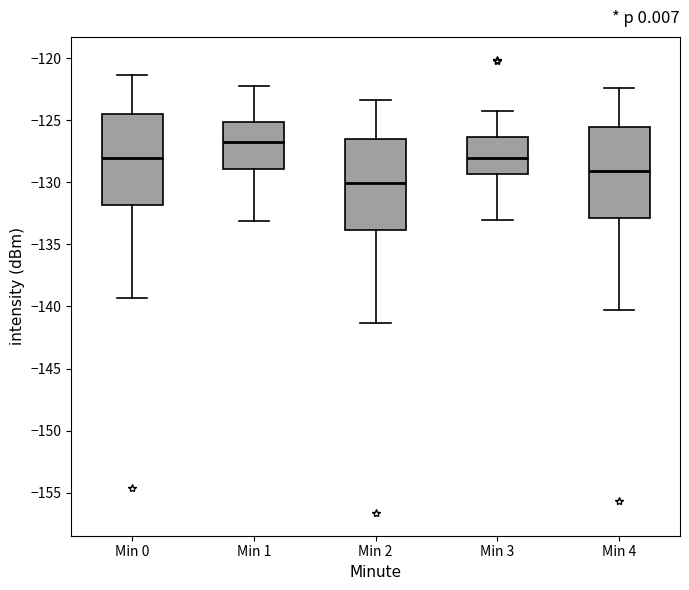

Reading left to right, read every box against the y-axis: the position of its median line, the range the box covers, and the ends of its whiskers. The values are not printed on the chart, so give them approximately, as read against the axis.

Min 0: median -128.0, box -132.0 to -124.5, whiskers -139.5 to -121.5
Min 1: median -127.0, box -129.0 to -125.0, whiskers -133.0 to -122.0
Min 2: median -130.0, box -134.0 to -126.5, whiskers -141.5 to -123.5
Min 3: median -128.0, box -129.5 to -126.5, whiskers -133.0 to -124.5
Min 4: median -129.0, box -133.0 to -125.5, whiskers -140.5 to -122.5